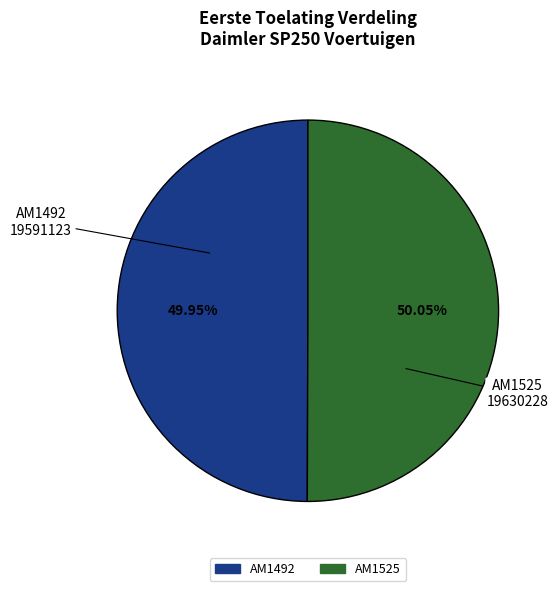

Is there a majority slice in this chart?

Yes